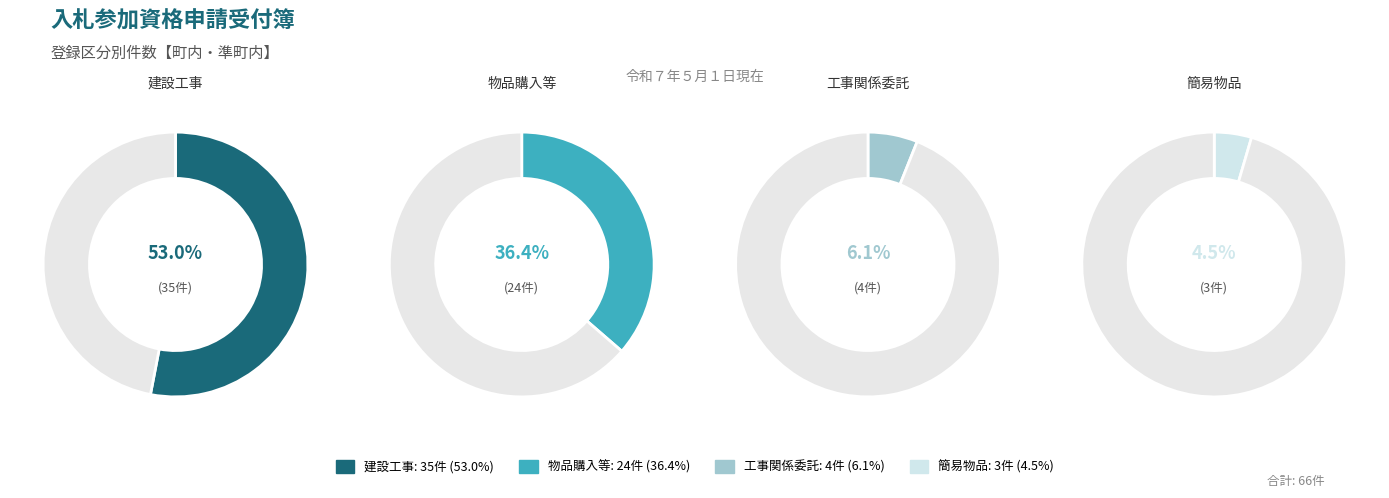

What percentage is the 建設工事 slice, to the nearest percent?

53%